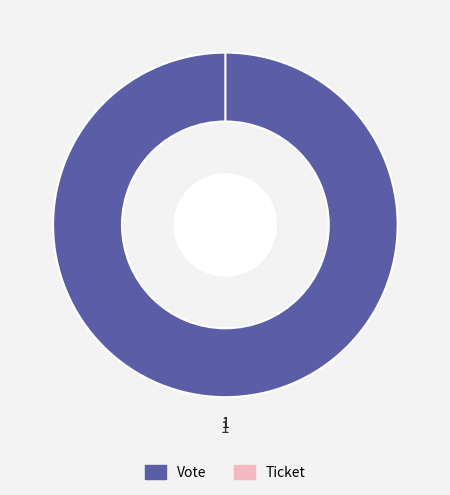

How many segments does this pie chart have?

2